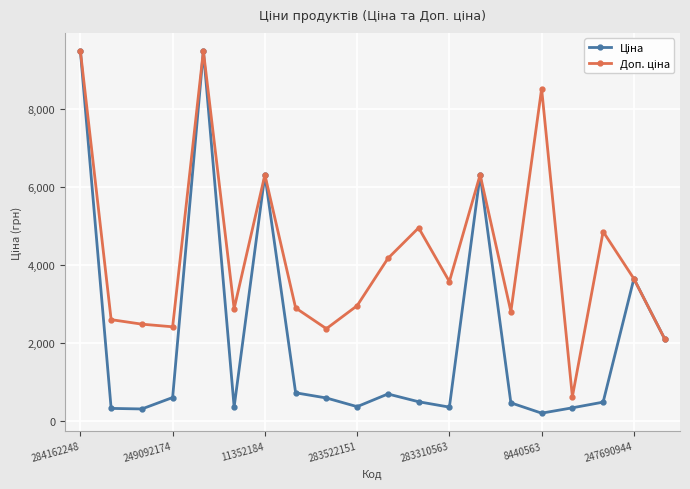

At how many categories does at least one series exceed 7640?

3